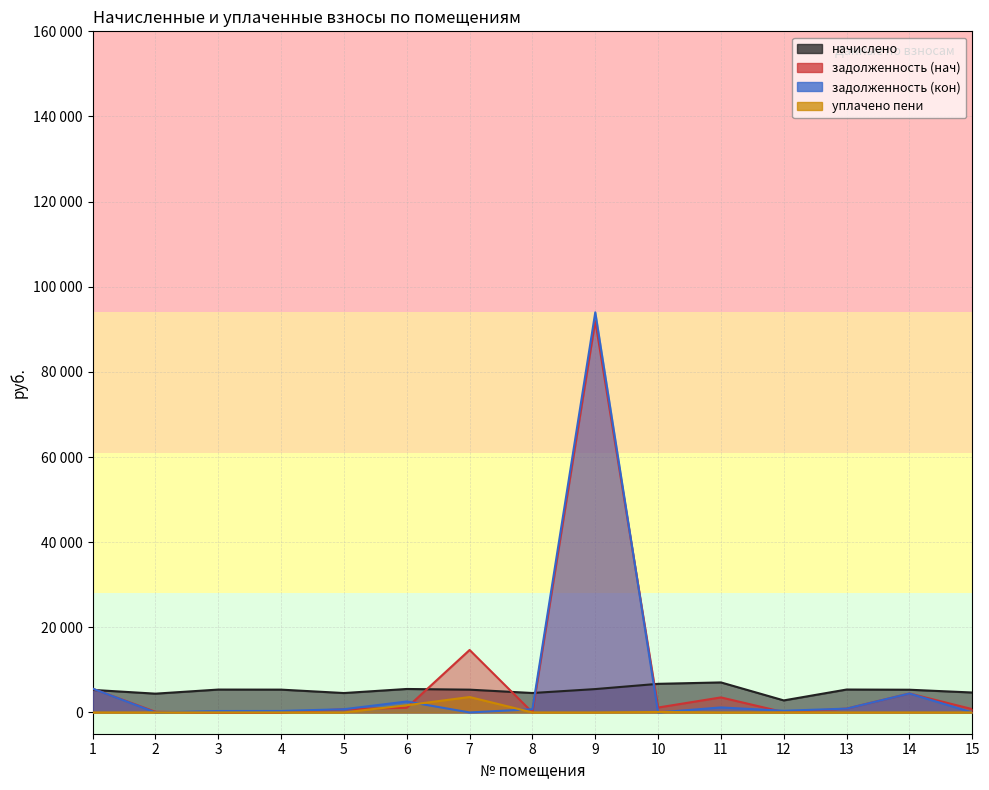

What is the sum of all задолженность (кон) values?

111261.0